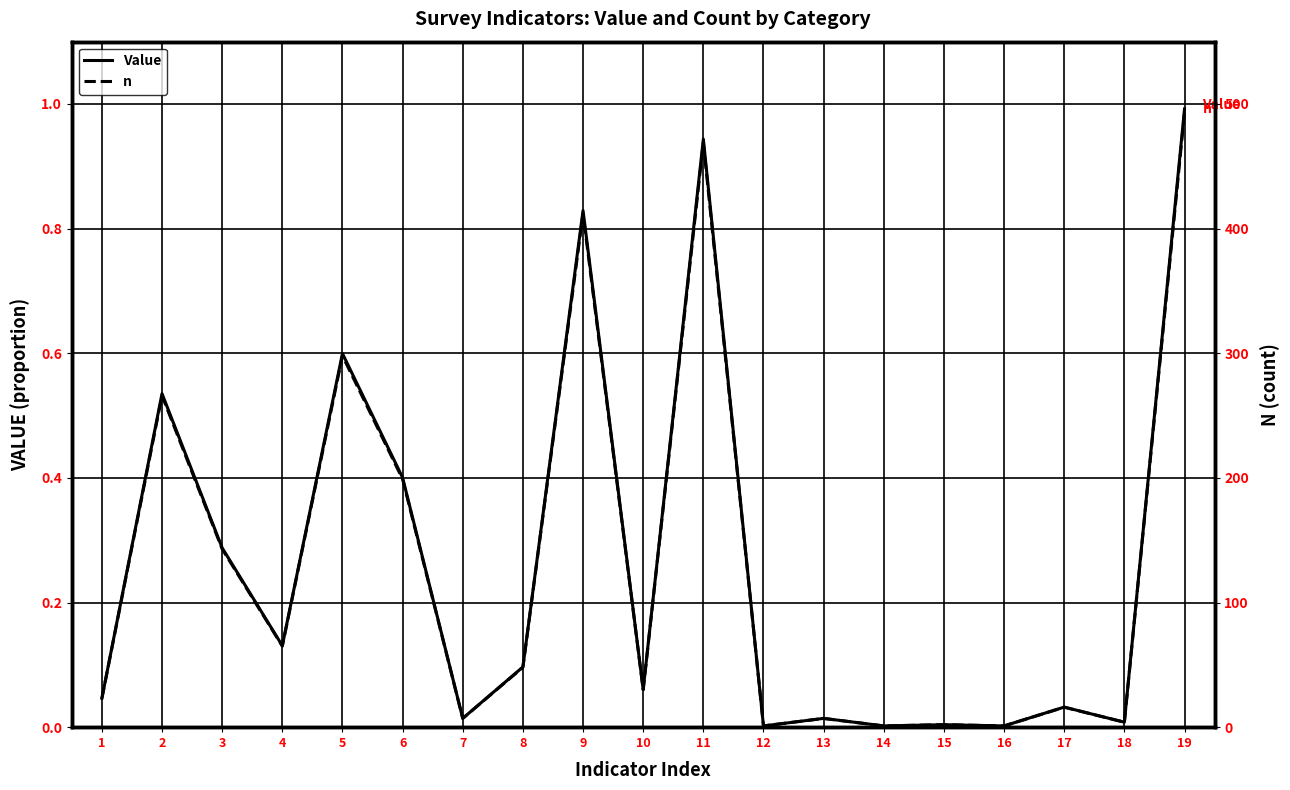

Read the n value at 8.

48.0